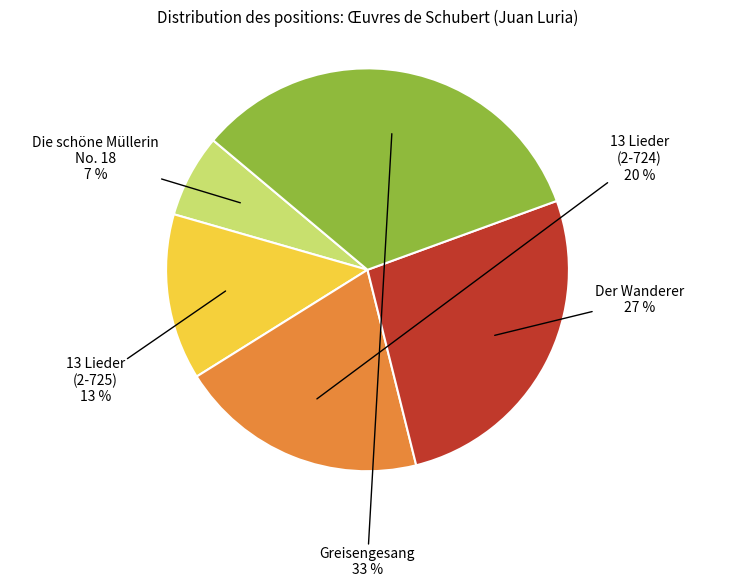

How many segments does this pie chart have?

5